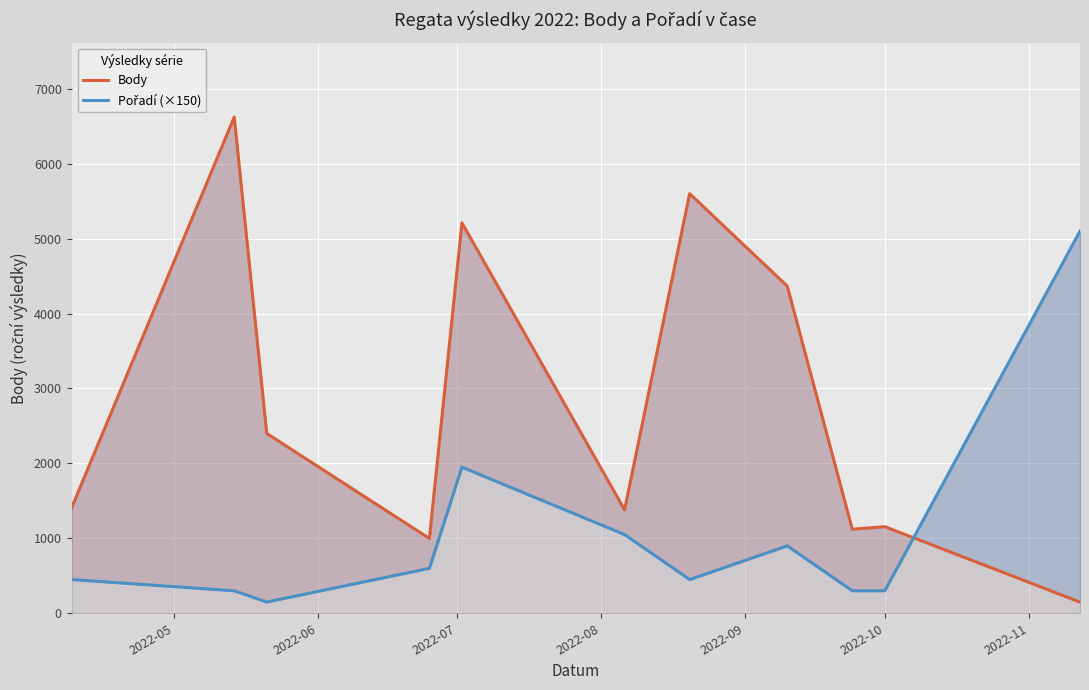

Does the chart display data point markers on the line(s)?

No